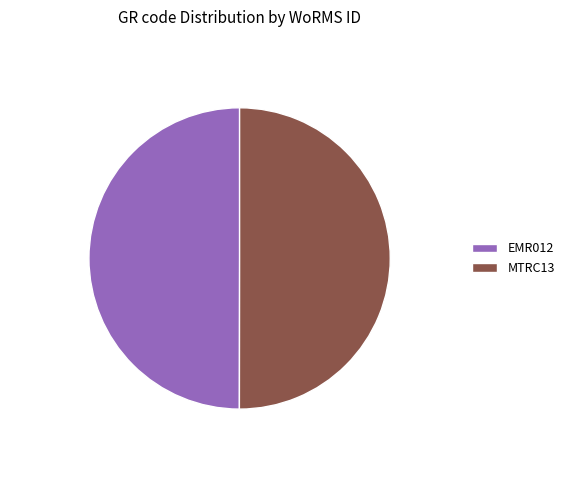

Approximately how many times larger is the value at MTRC13 compared to EMR012?

1.0